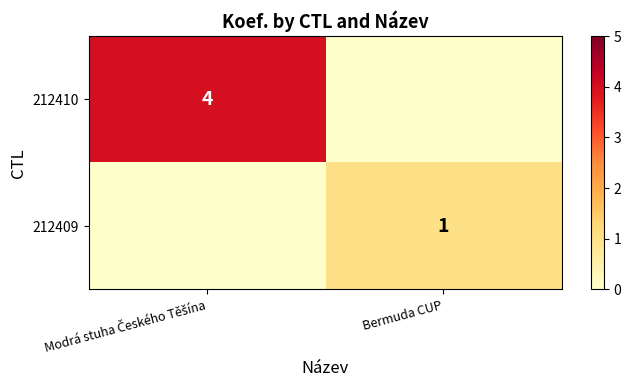

True or false: 212409 has a value of 1 at Bermuda CUP.

True